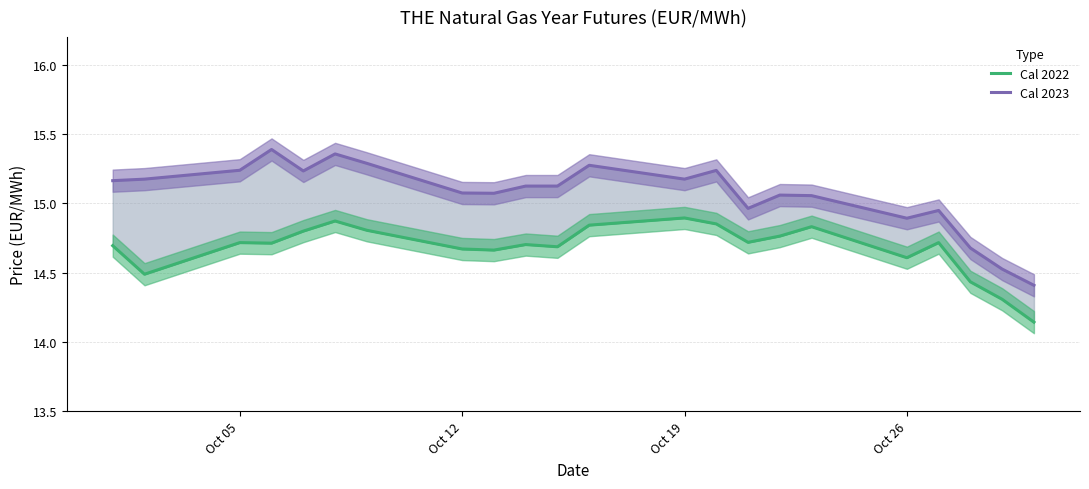

How many values in the Cal 2023 series are below 15?

6